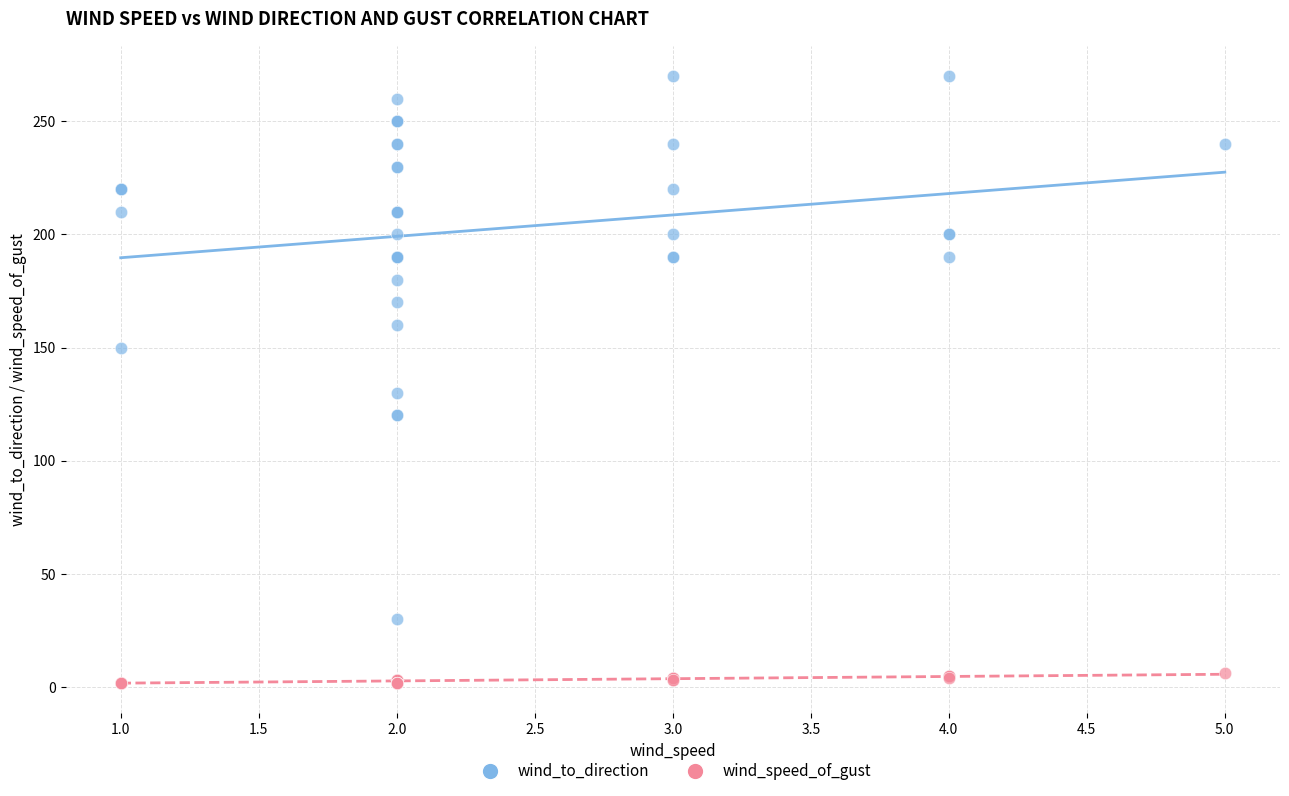

Across all series, what Y value is closest to 136?

130